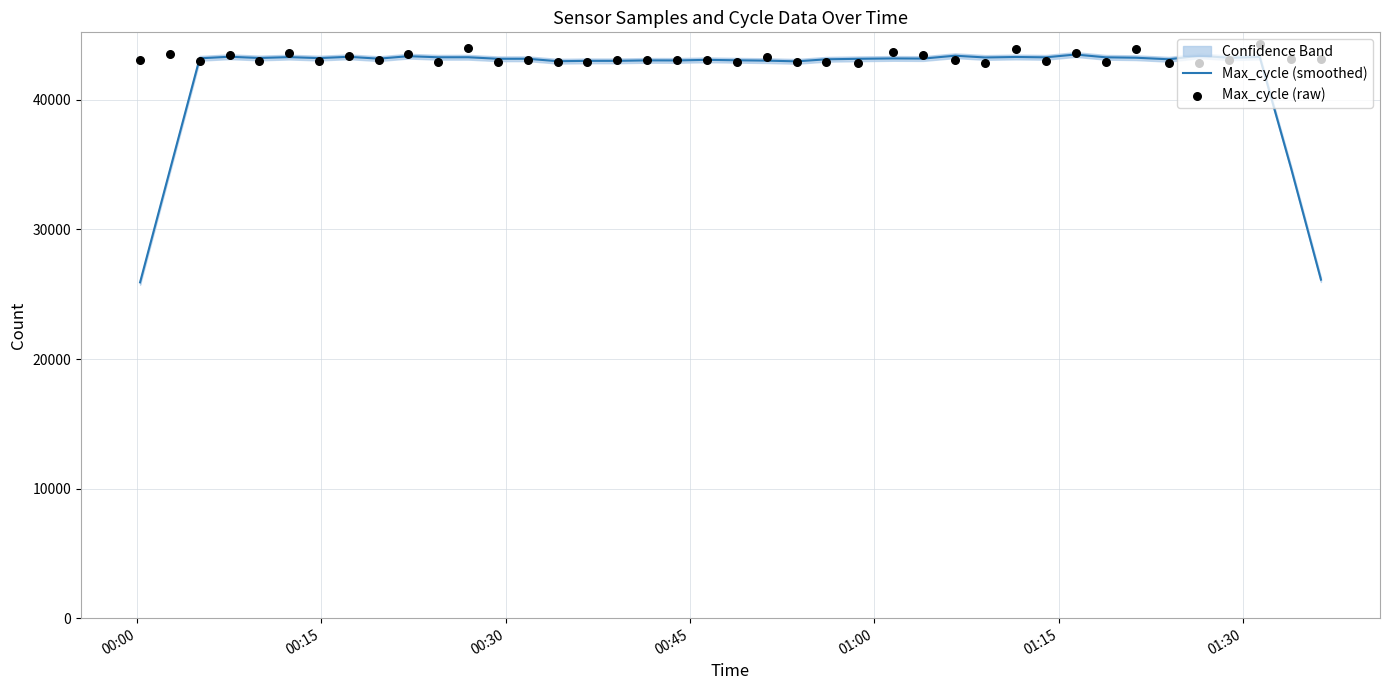

Which series reaches the maximum Y coordinate?

Max_cycle (raw)